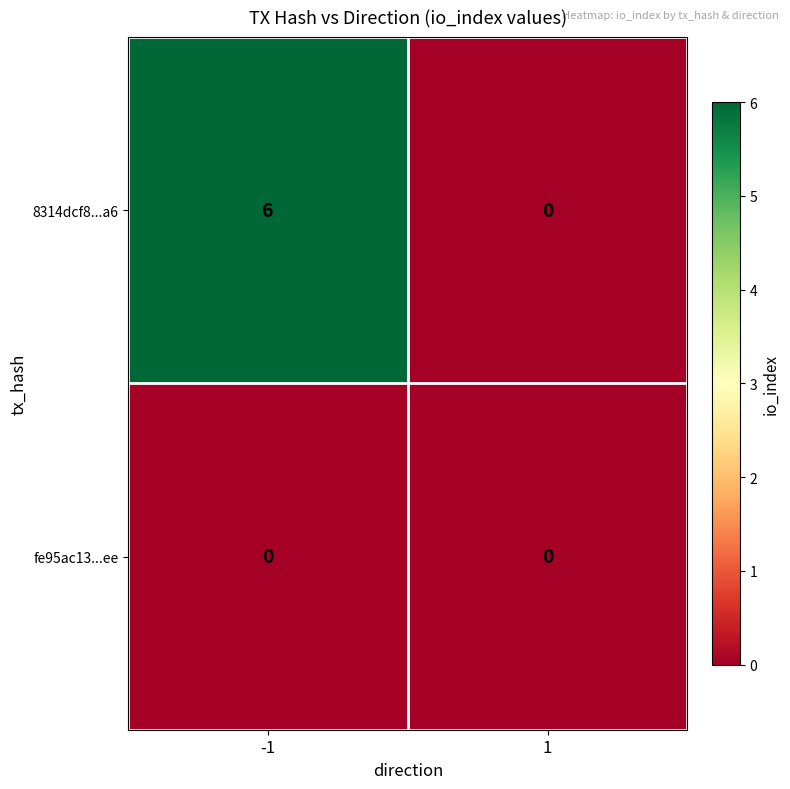

Rank the series at -1 from lowest to highest value.

fe95ac13...ee, 8314dcf8...a6